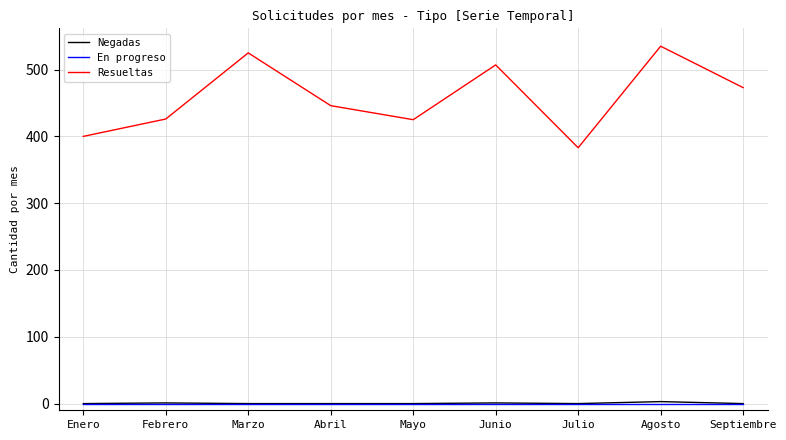

Which series has the largest total across all categories?

Resueltas